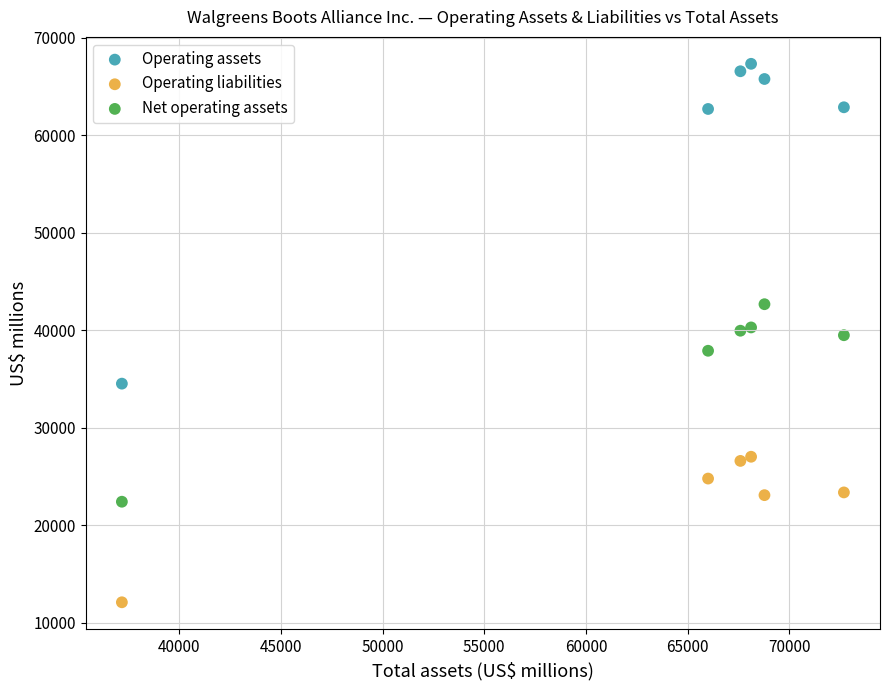

In the Net operating assets series, what Y value is closest to 32554?

37908